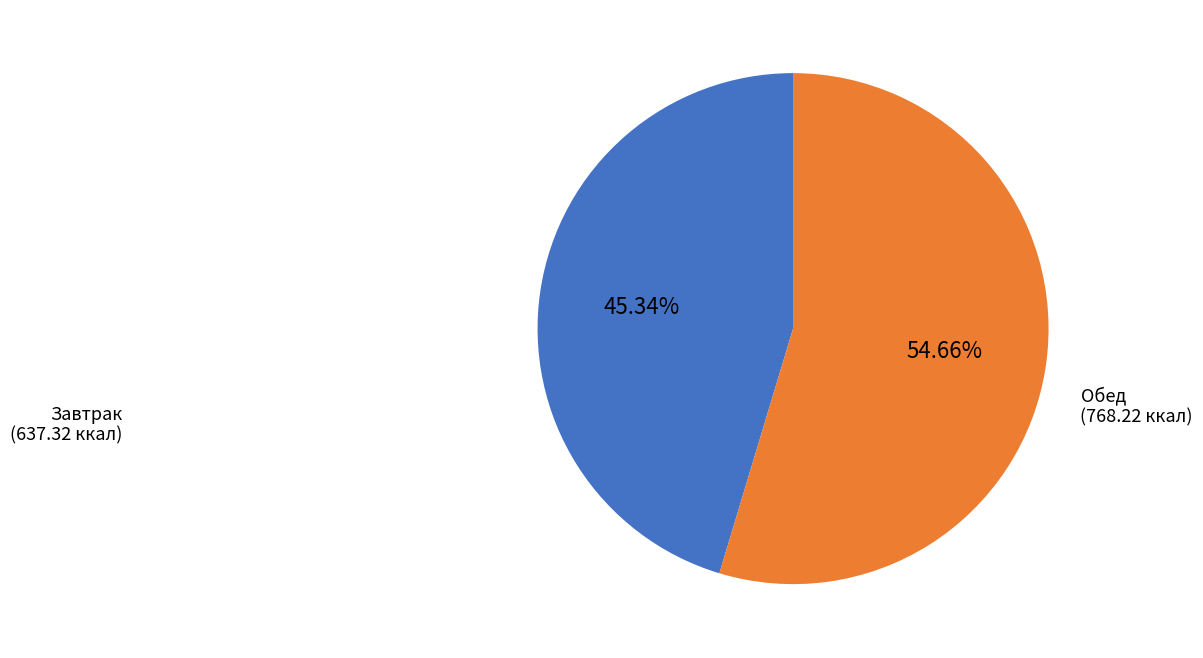

What is the largest slice in the pie chart?

Обед